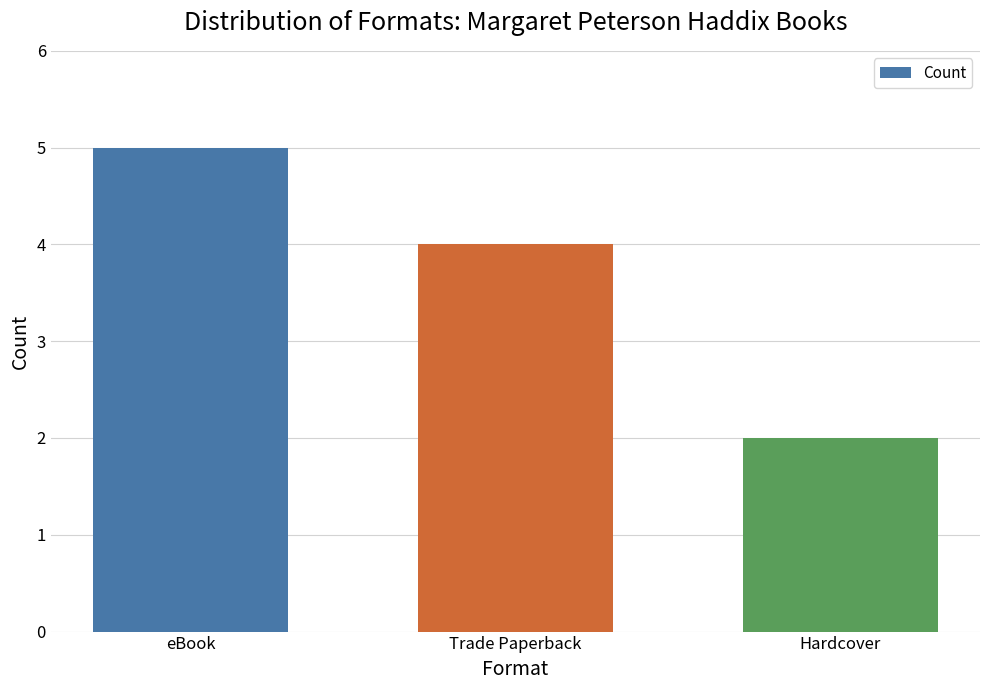

Rank the categories by value from lowest to highest.

Hardcover, Trade Paperback, eBook